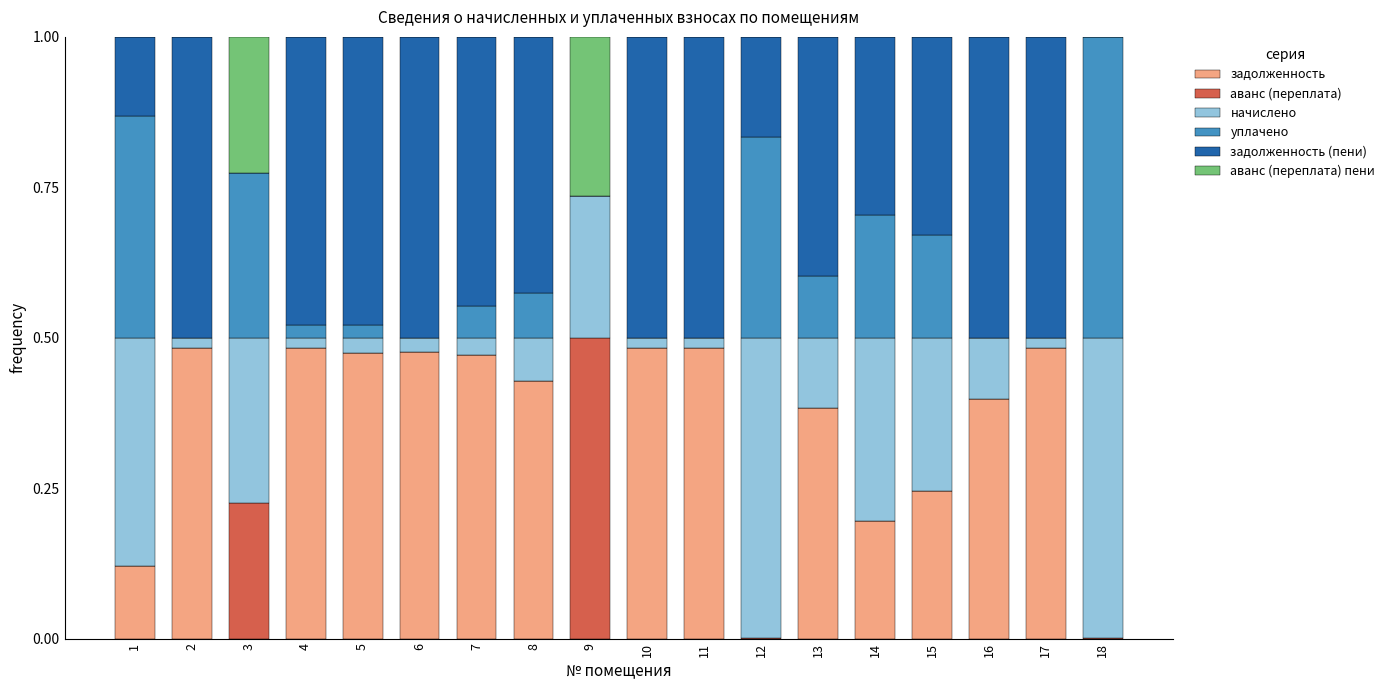

What is the total value across all series at 3?

1.0